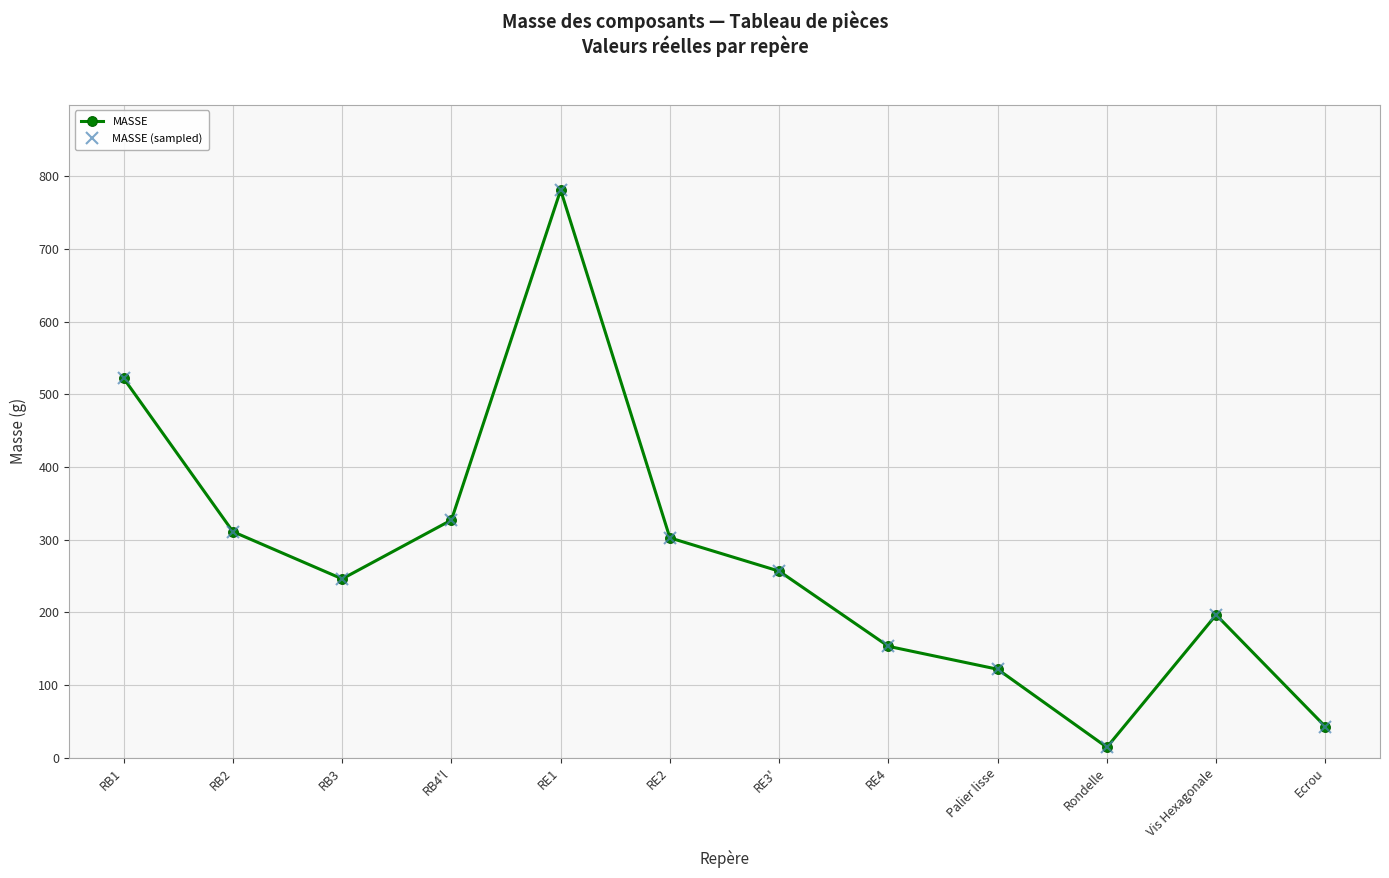

Between Vis Hexagonale and RB3, which is larger?

RB3